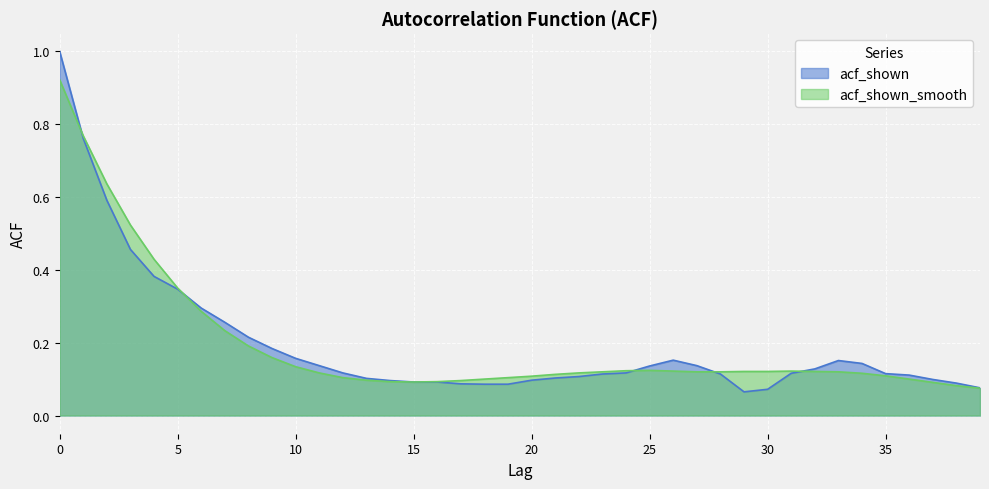

Which series has the largest range (max minus min)?

acf_shown